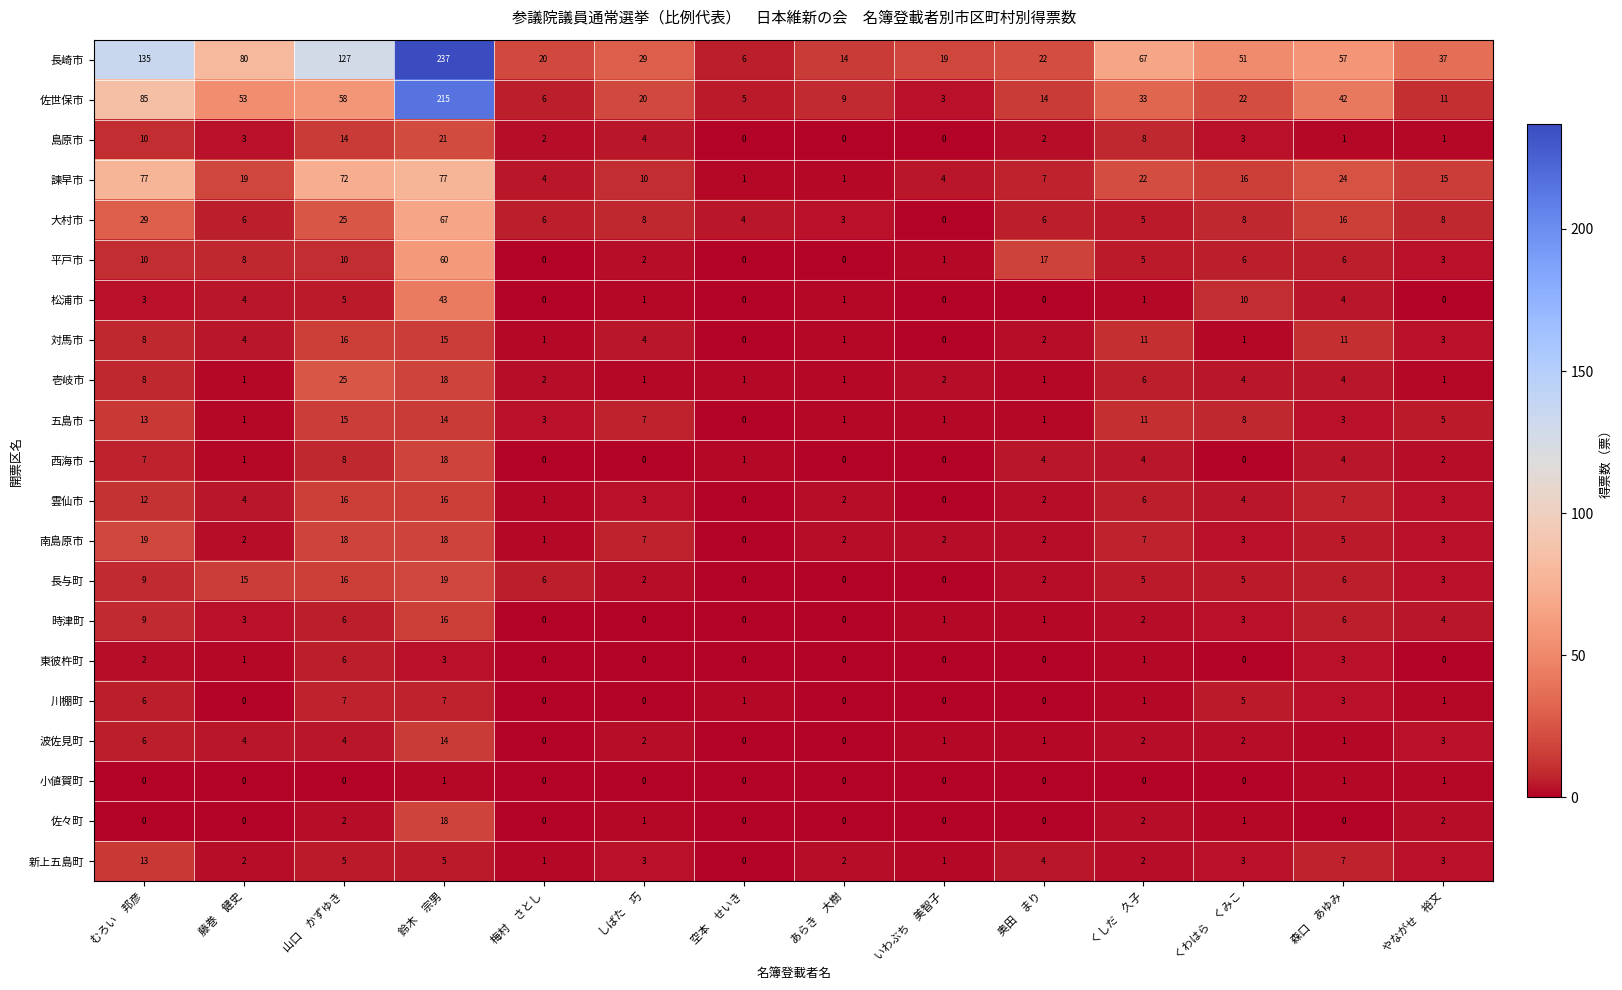

Which label corresponds to the largest value in the chart?

鈴木　宗男